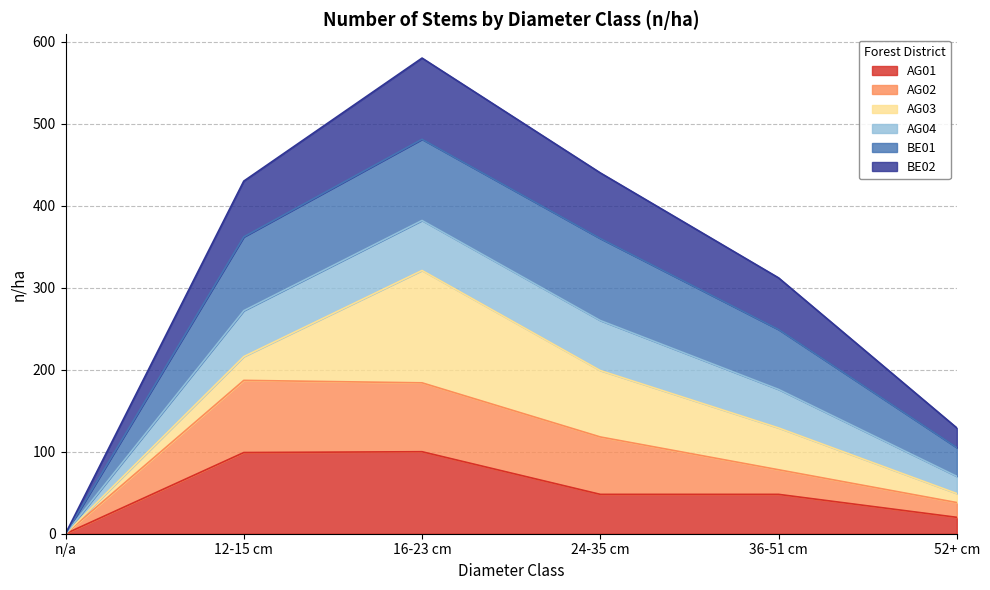

At which category is the sum across all series the highest?

16-23 cm